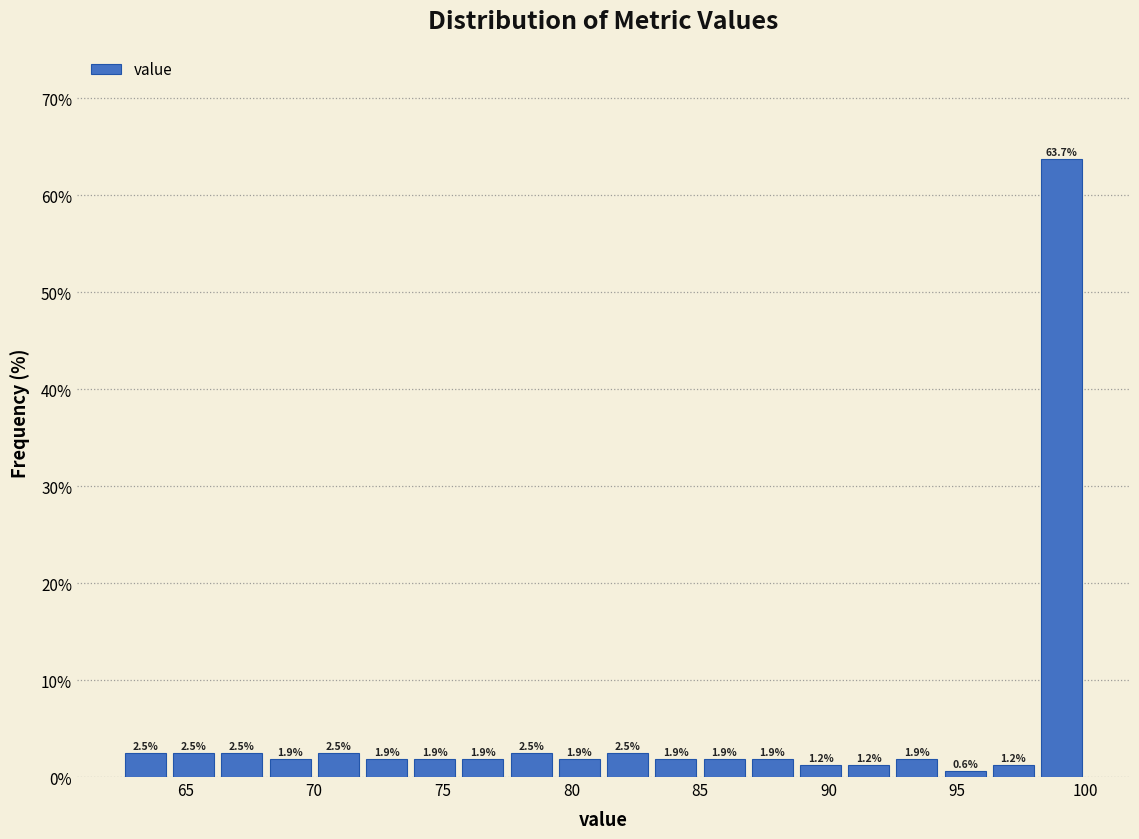

Read against the x-axis, roughly where is the centre of the tallest bar?

99.0